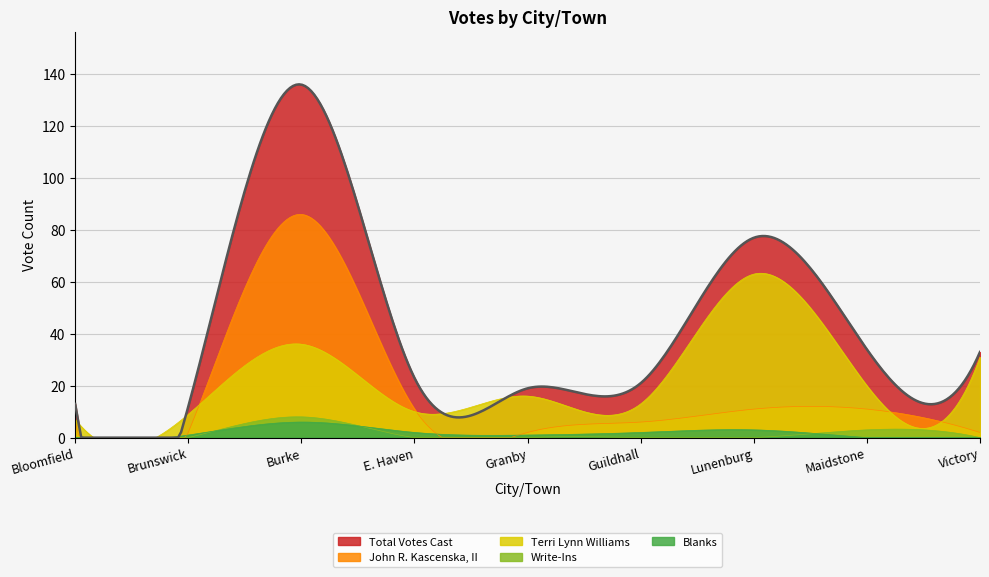

What position from the left is Granby?

5